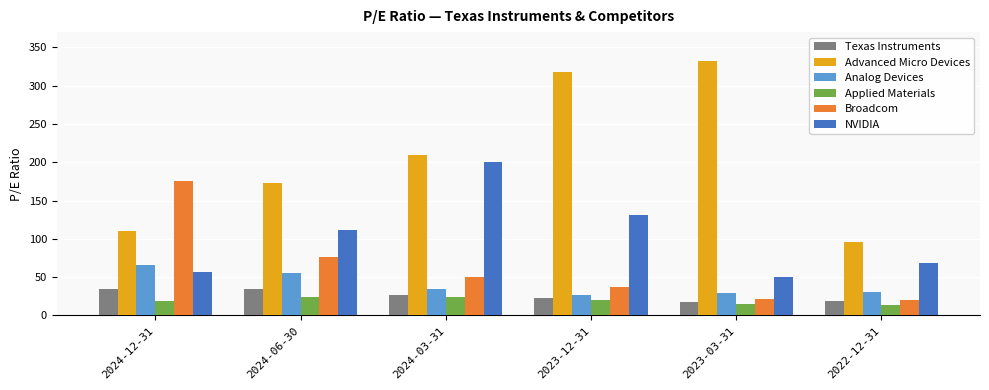

Between 2023-12-31 and 2023-03-31, which series saw the biggest shift?

NVIDIA